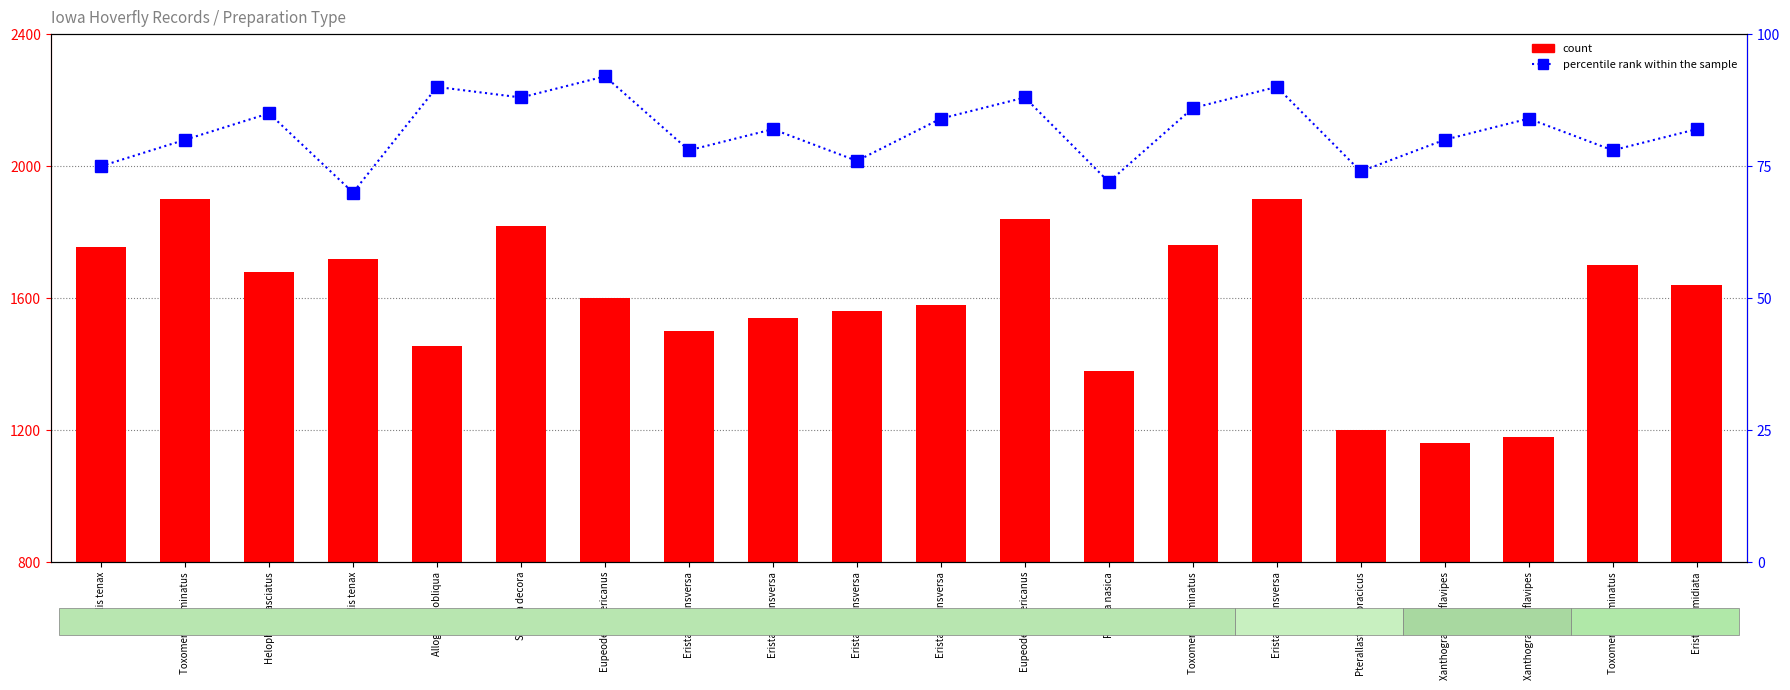

Which series has the largest total across all categories?

count